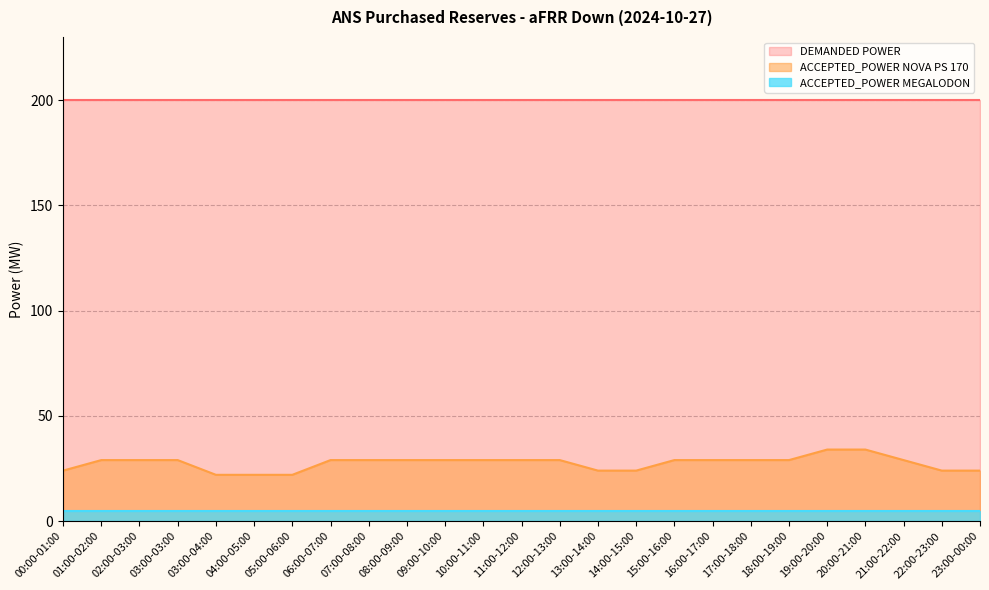

Does the chart display data point markers on the line(s)?

No